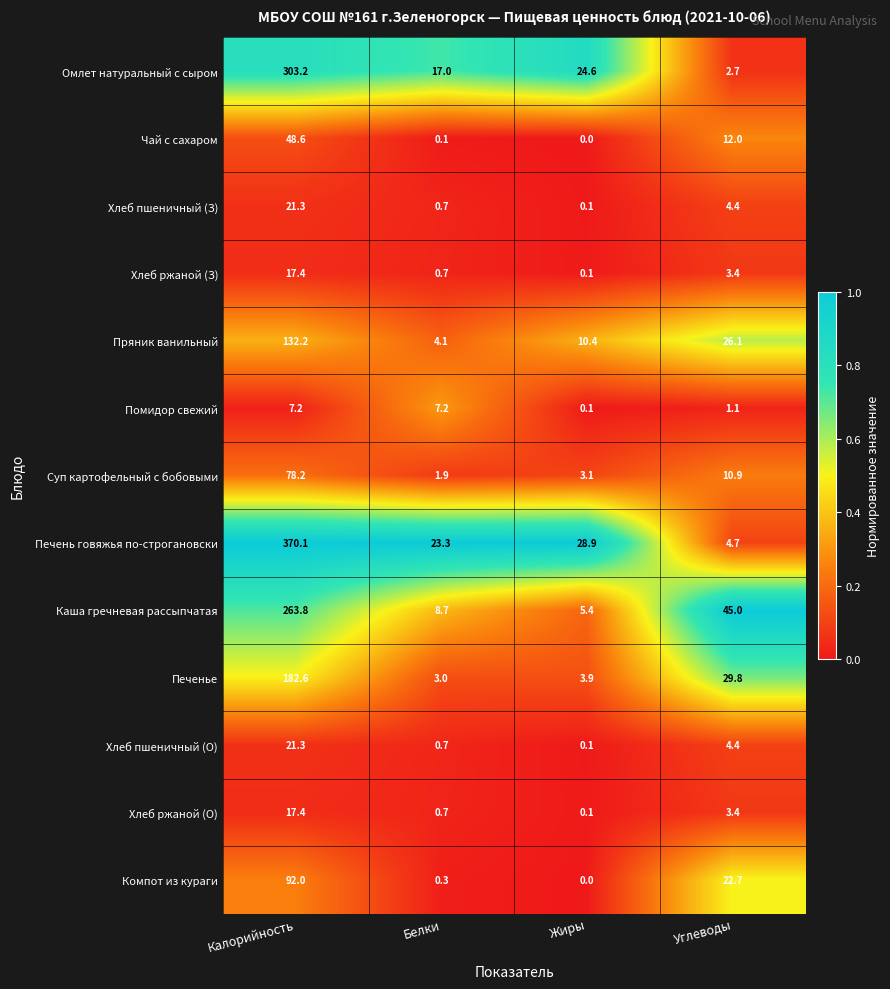

Which label corresponds to the smallest value in the chart?

Жиры